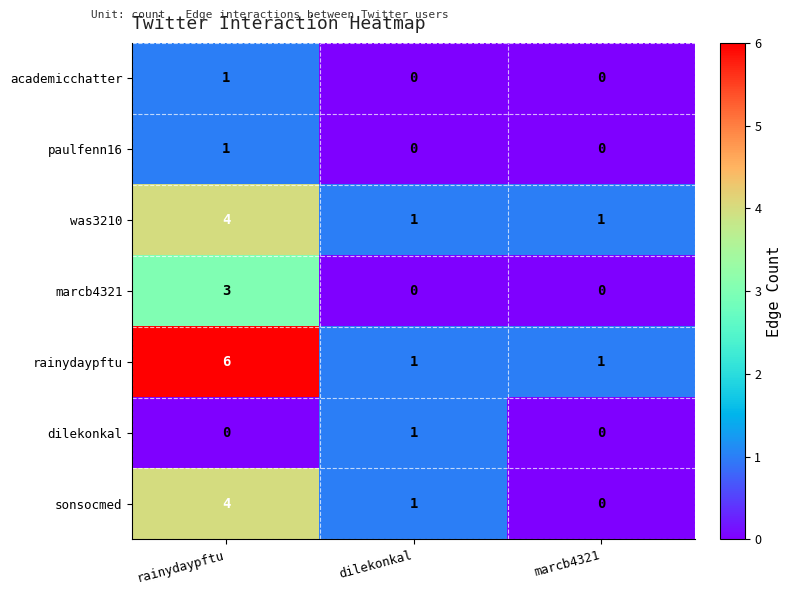

True or false: sonsocmed has a value of 1 at dilekonkal.

True